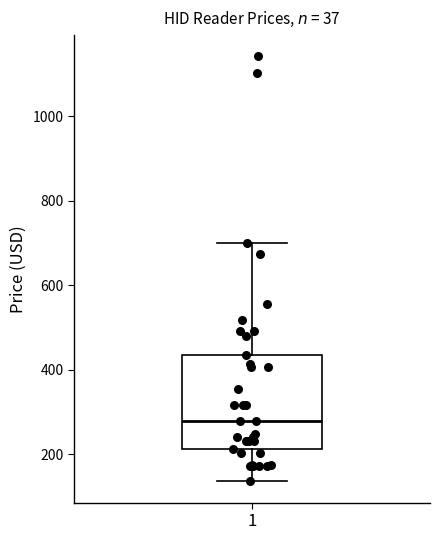

Read this box plot against the y-axis: the position of the median line, the range covered by the box, and the ends of both whiskers. The values are not printed on the chart, so give them approximately, as read against the axis.

median 280, box 220 to 440, whiskers 140 to 700